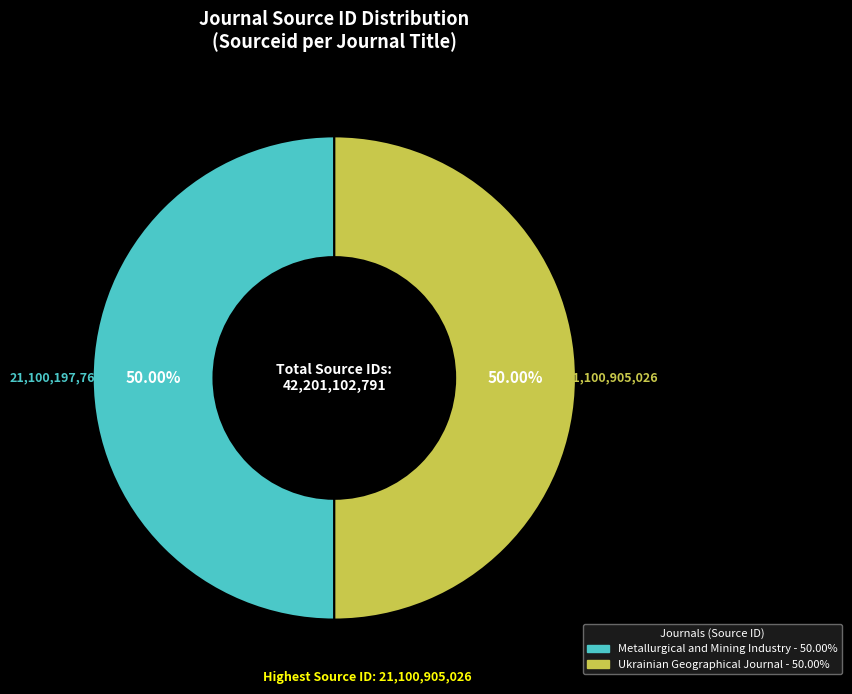

Approximately how many times larger is the value at Metallurgical and Mining Industry compared to Ukrainian Geographical Journal?

1.0